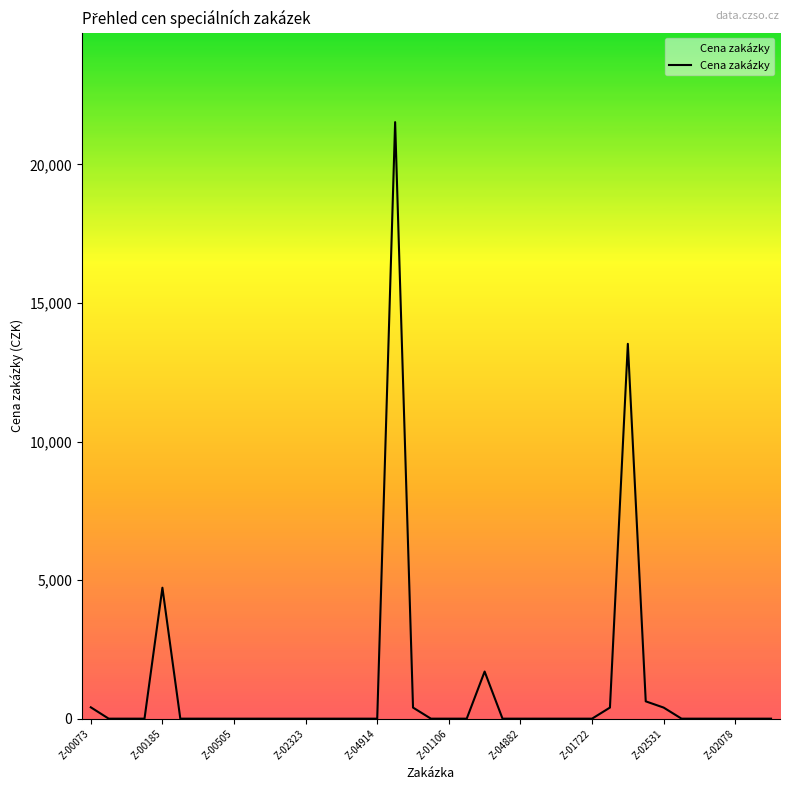

How many lines are shown in the chart?

1